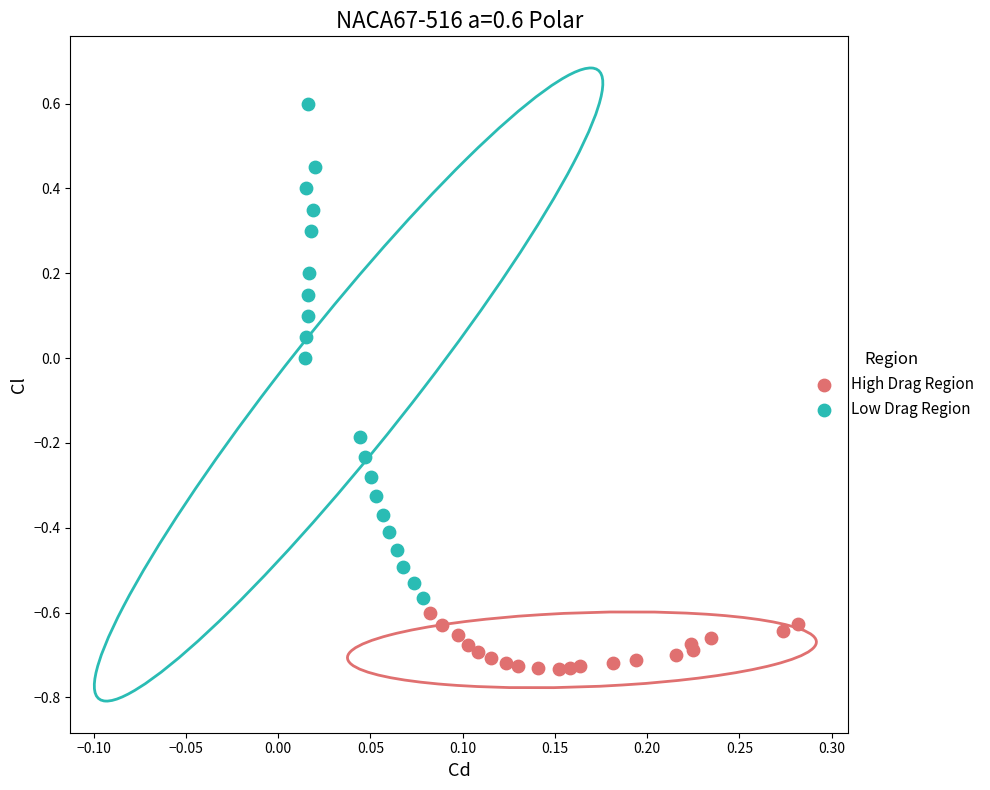

Which series has the widest spread of Y values?

Low Drag Region